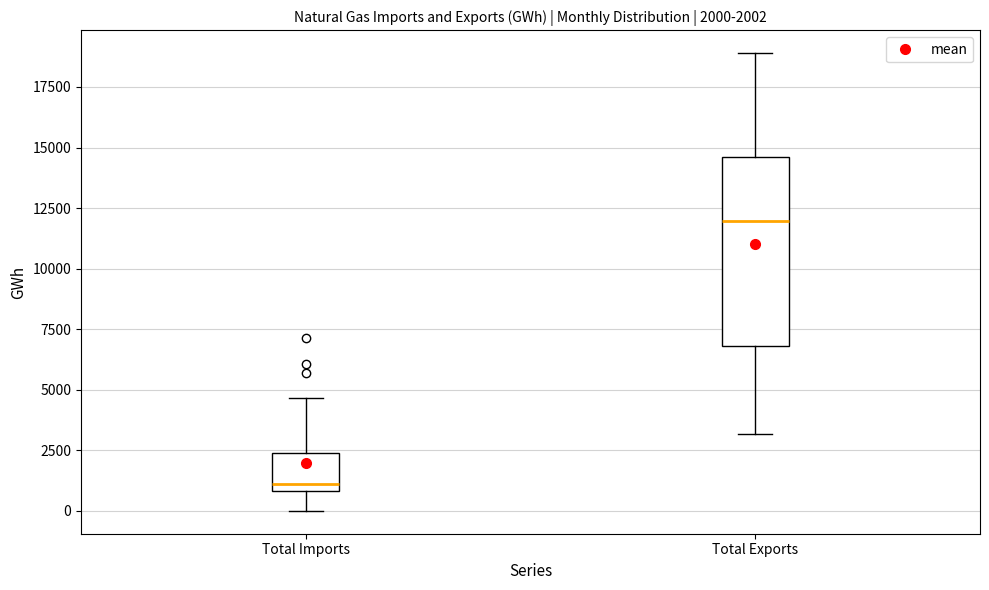

Which box's median line is the lowest?

Total Imports